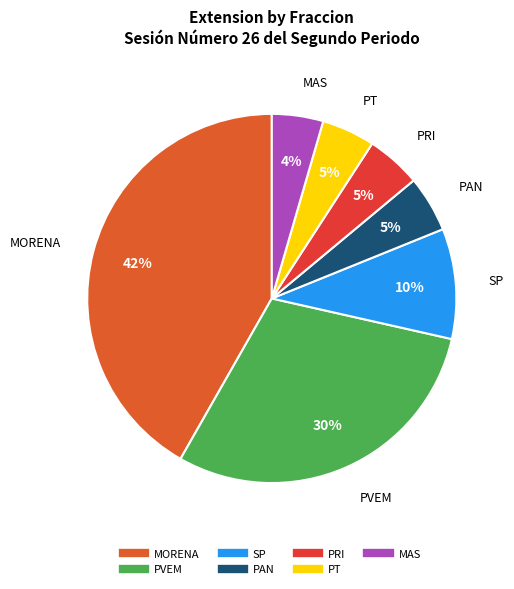

Do PRI and PVEM together represent more than half of the pie?

No